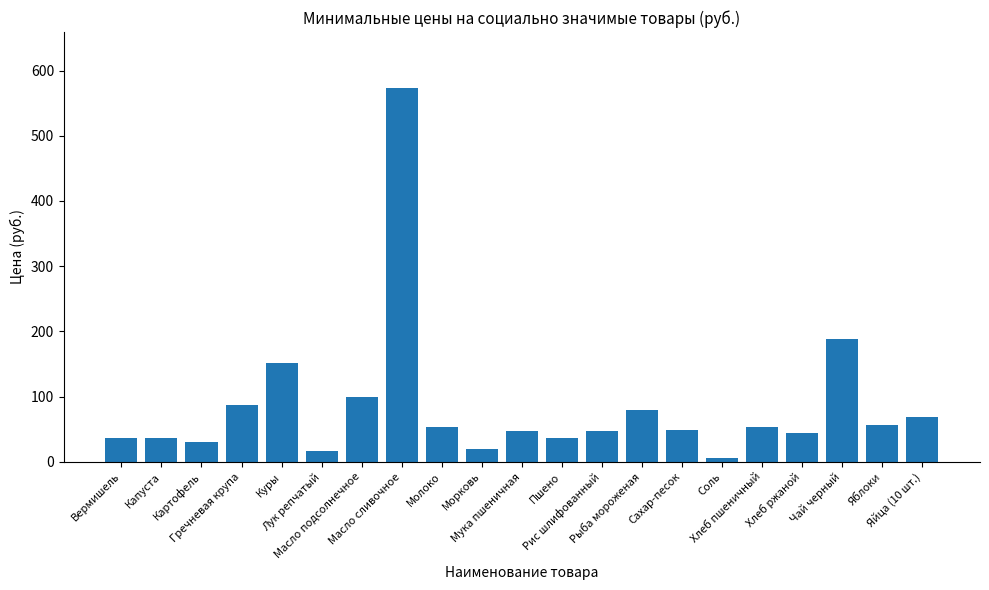

What is the difference between the second highest and minimum values?

183